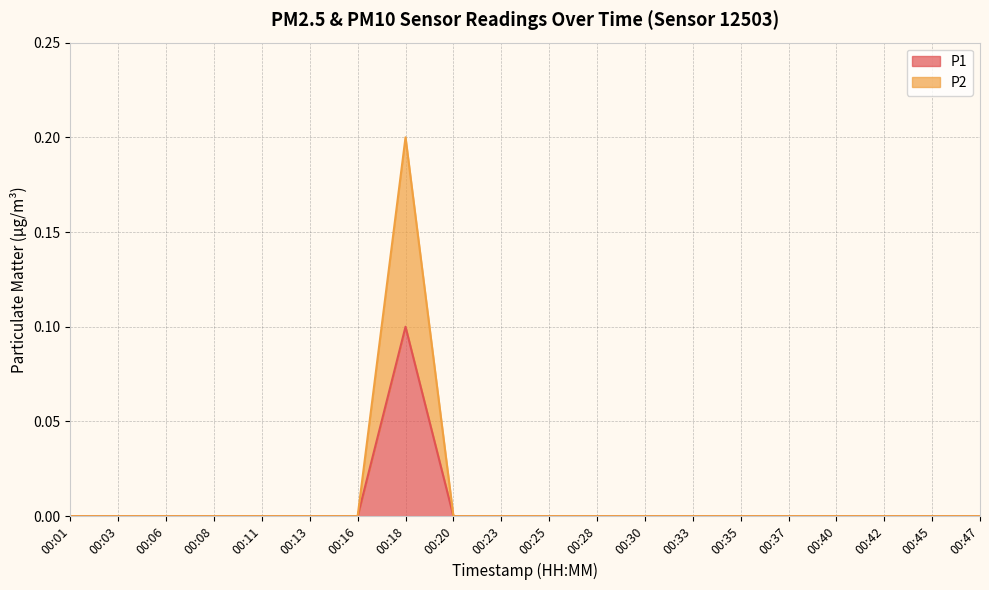

Reading left to right, extract all data points from this chart.

P1: 0.0	0.0	0.0	0.0	0.0	0.0	0.0	0.1	0.0	0.0	0.0	0.0	0.0	0.0	0.0	0.0	0.0	0.0	0.0	0.0
P2: 0.0	0.0	0.0	0.0	0.0	0.0	0.0	0.2	0.0	0.0	0.0	0.0	0.0	0.0	0.0	0.0	0.0	0.0	0.0	0.0